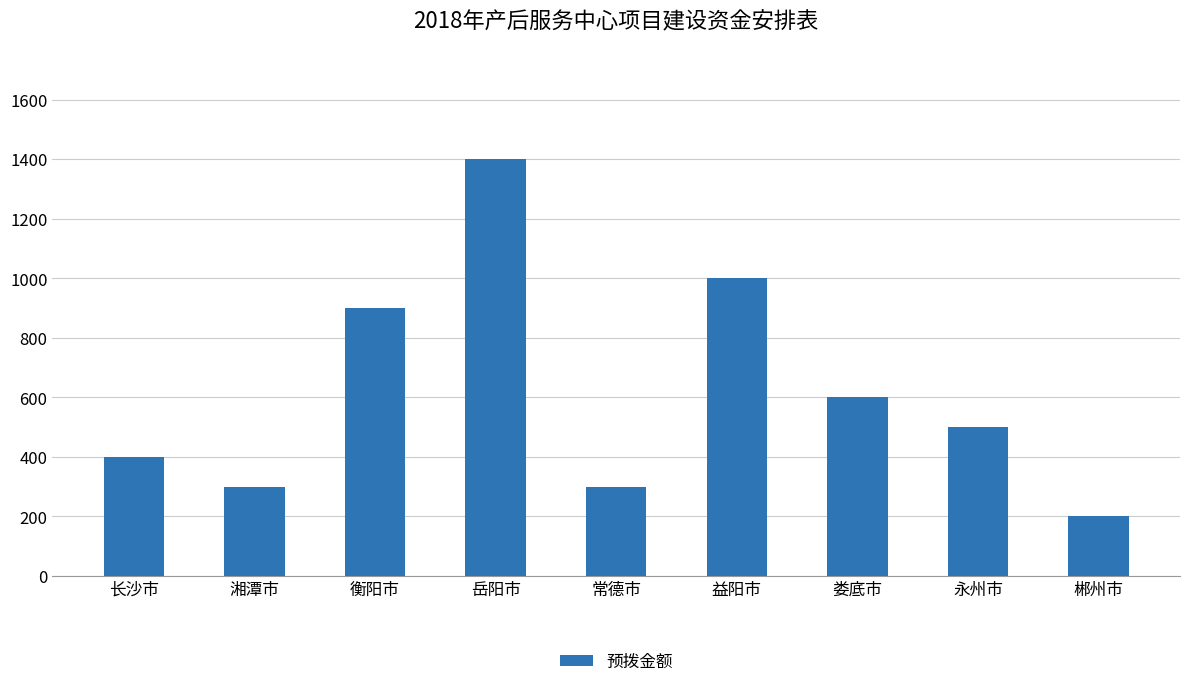

Which label corresponds to the largest value in the chart?

岳阳市